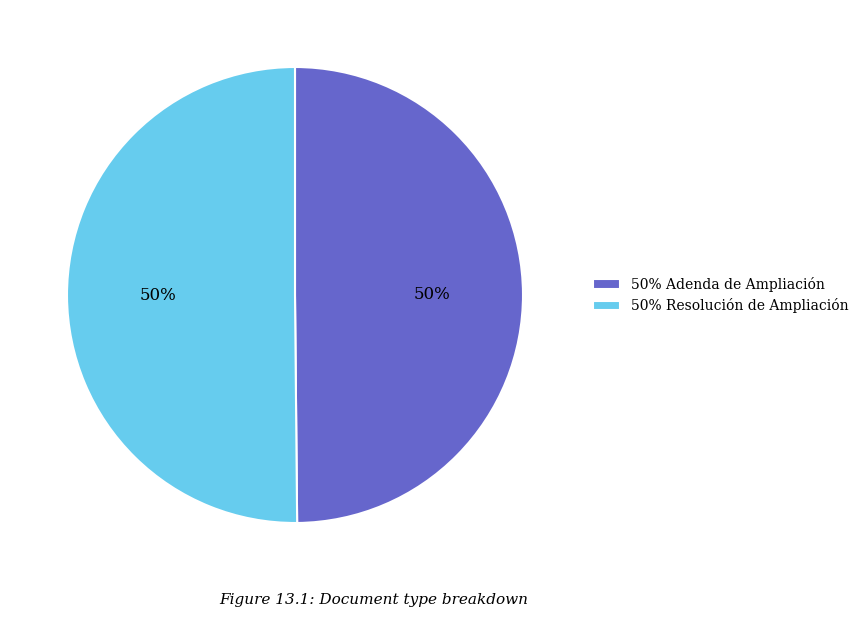

Approximately how many times larger is the value at 50% Adenda de Ampliación compared to 50% Resolución de Ampliación?

1.0